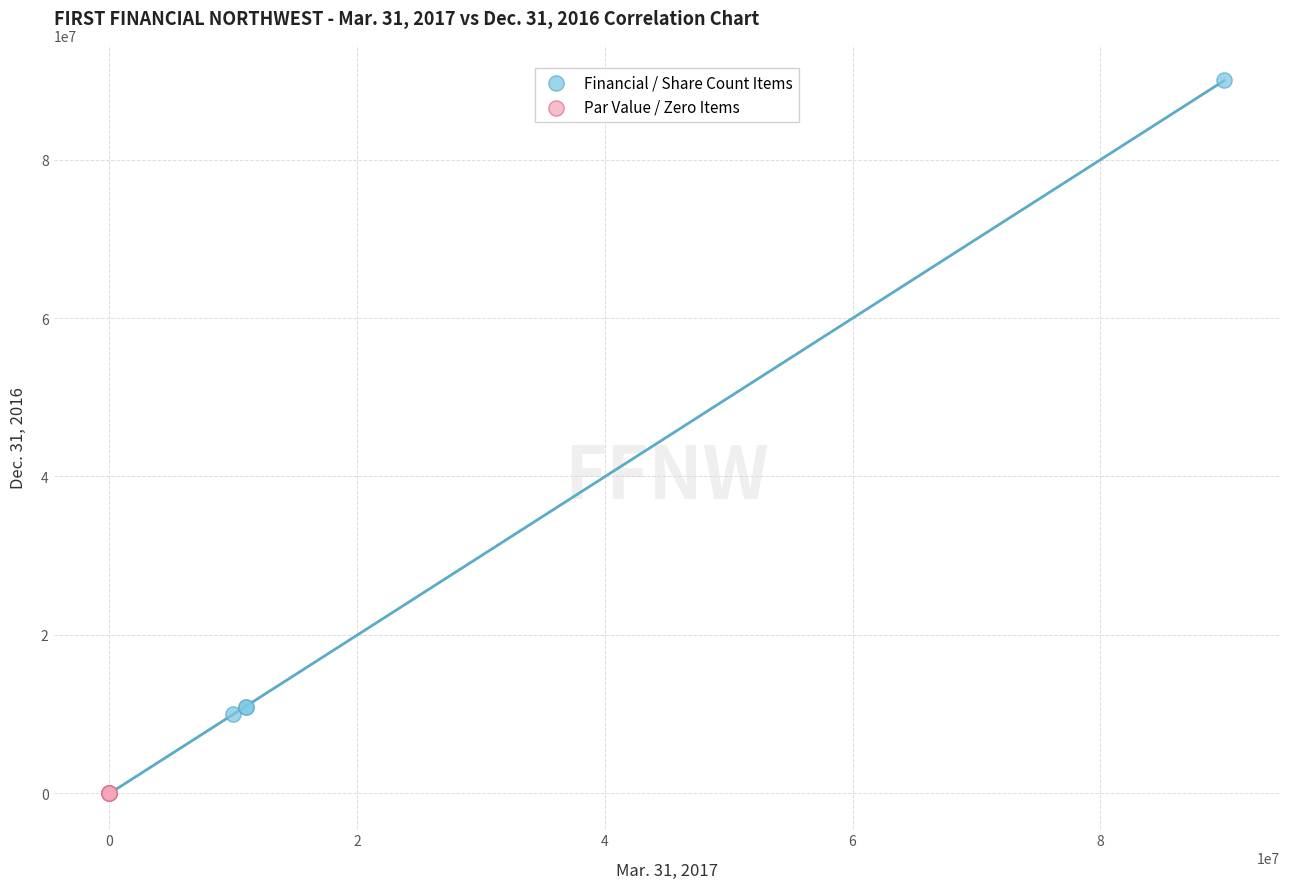

Which series has the largest Y range (max minus min)?

Financial / Share Count Items